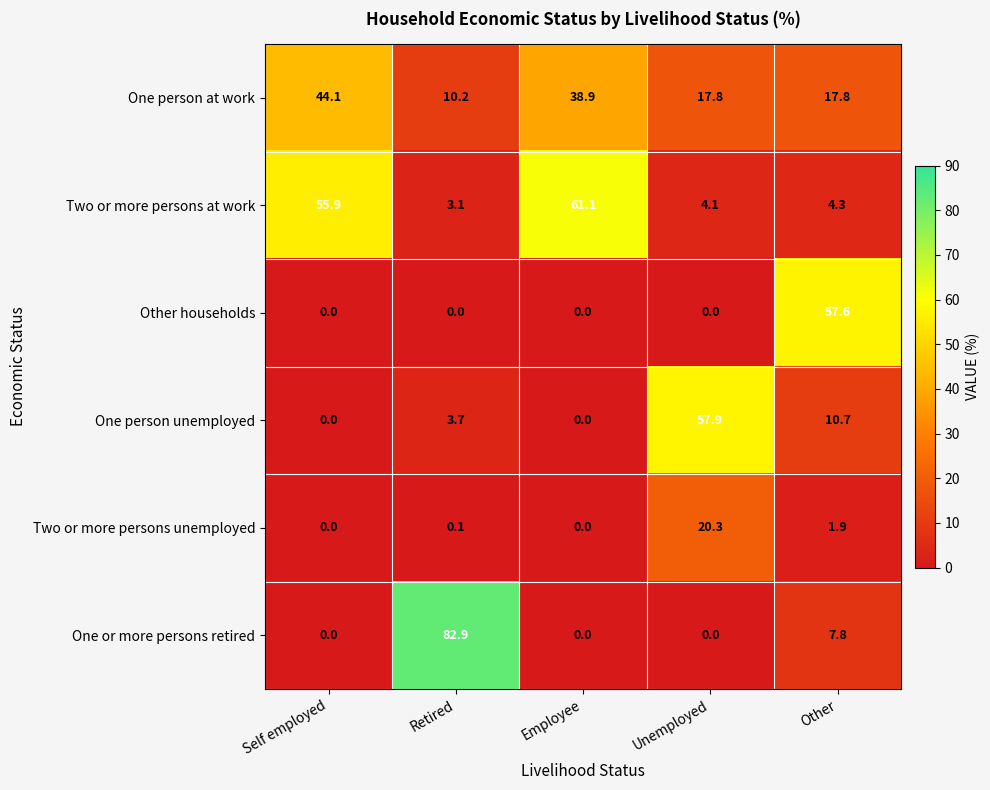

Count the number of categories in the chart.

5